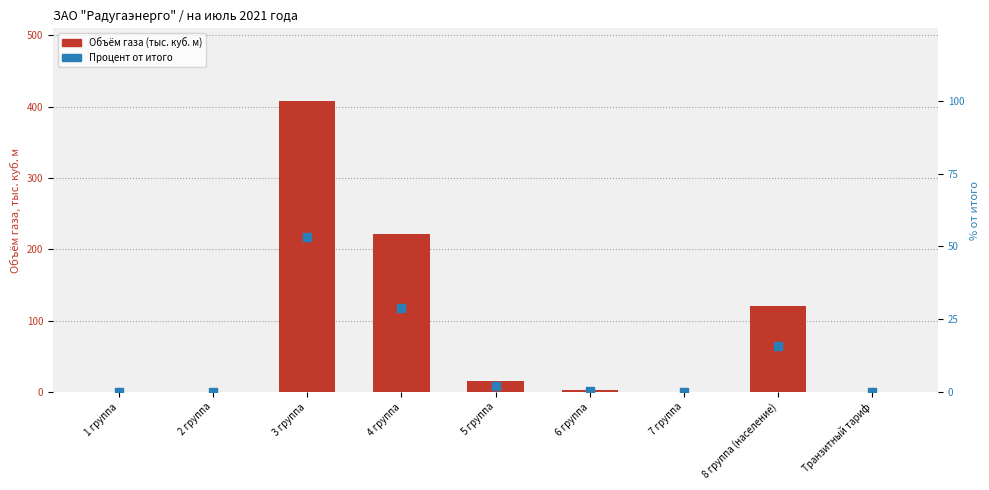

Is the value of Объём газа (тыс. куб. м) at Транзитный тариф greater than the value of Процент от итого at 1 группа?

No